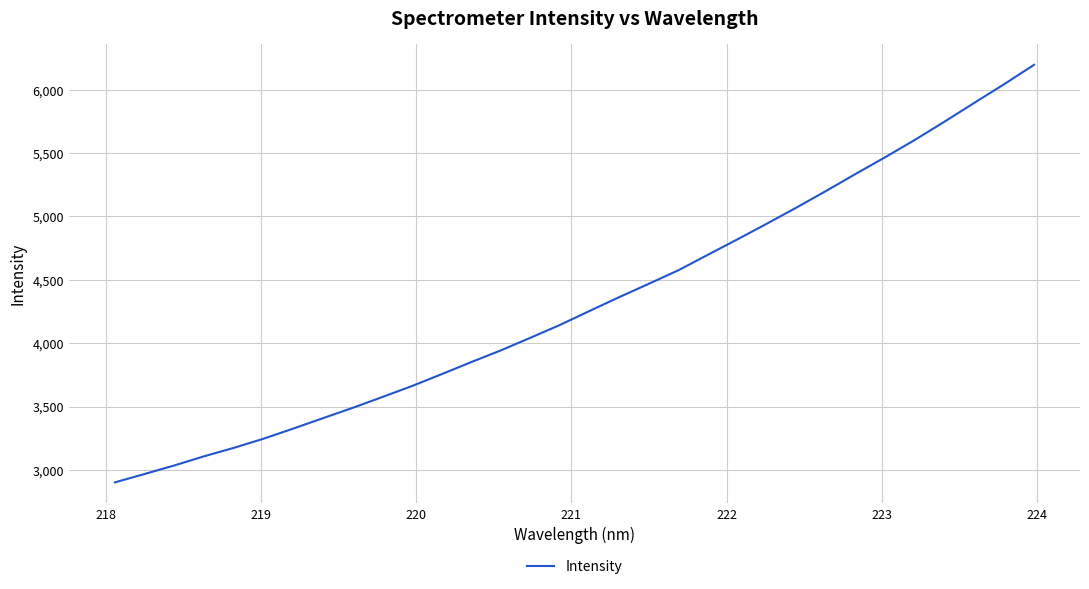

What is the smallest value displayed?

2901.5